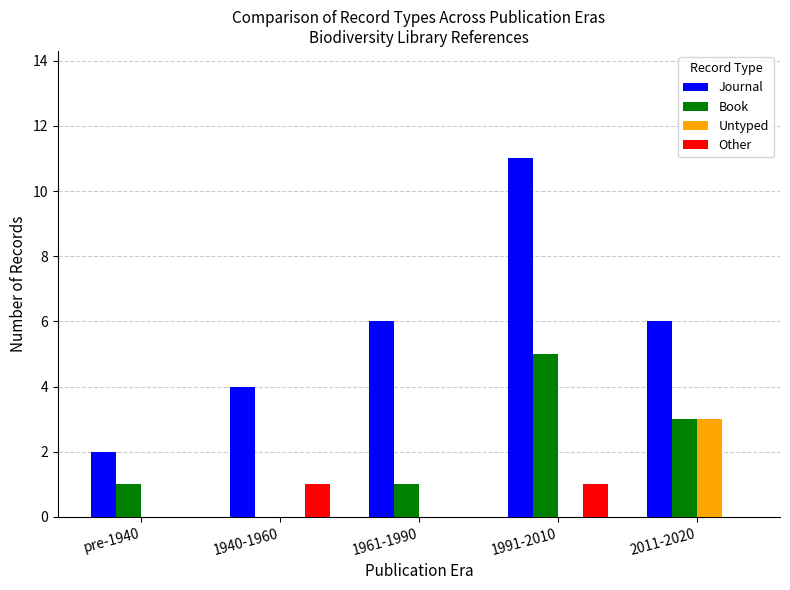

What is the sum of the Untyped values at 1940-1960 and 2011-2020?

3